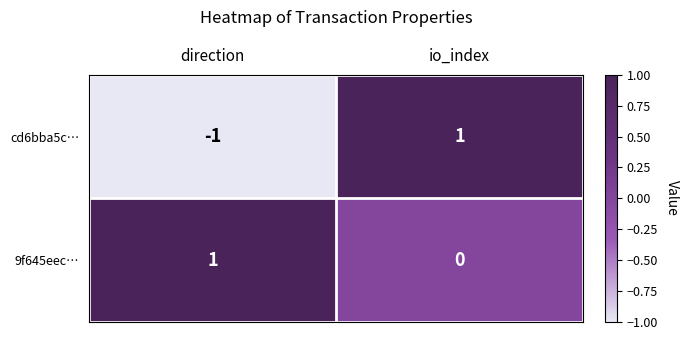

Which label corresponds to the smallest value in the chart?

direction